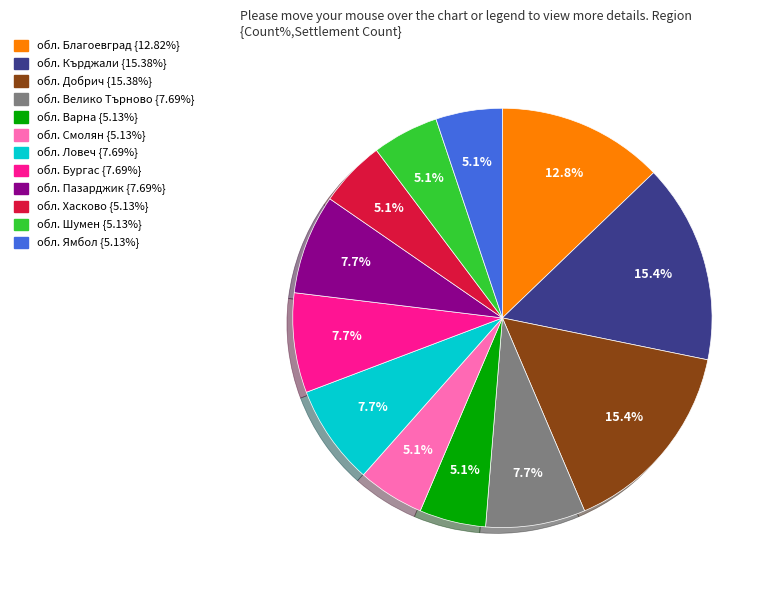

How many segments does this pie chart have?

12